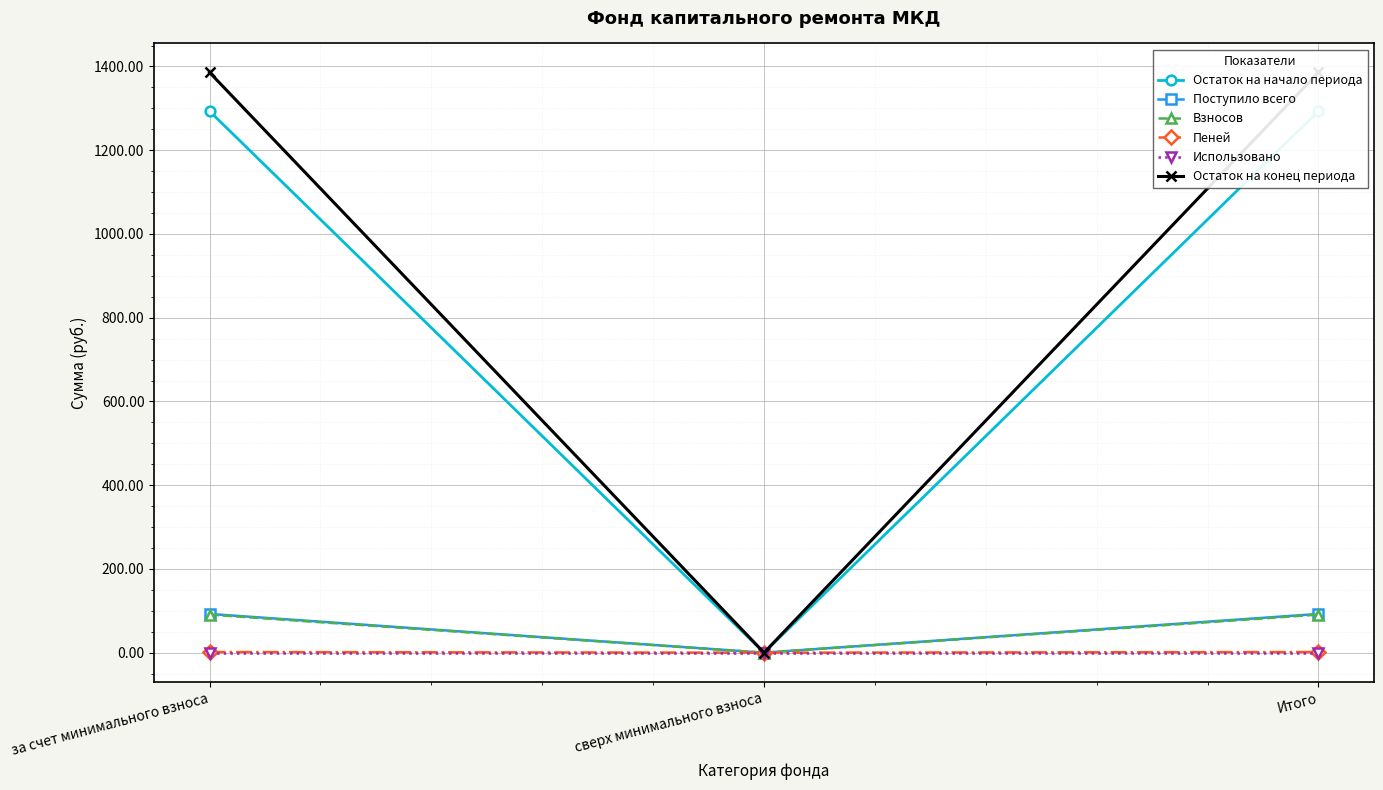

At how many categories does at least one series exceed 573?

2